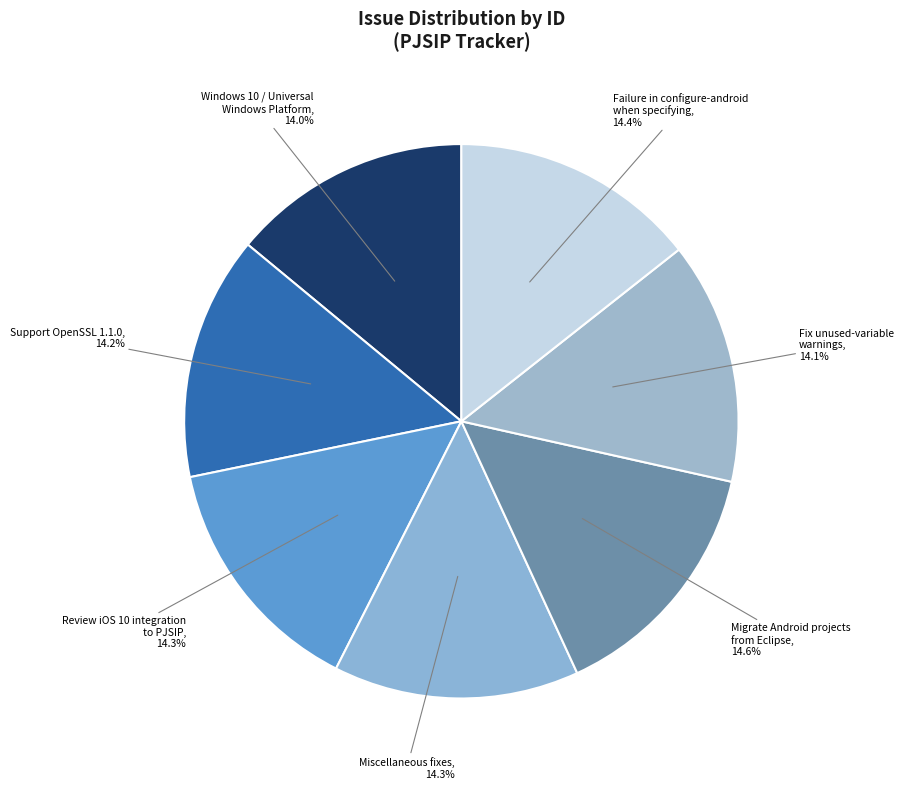

What percentage is NOT represented by Review iOS 10 integration to PJSIP?

85.7%